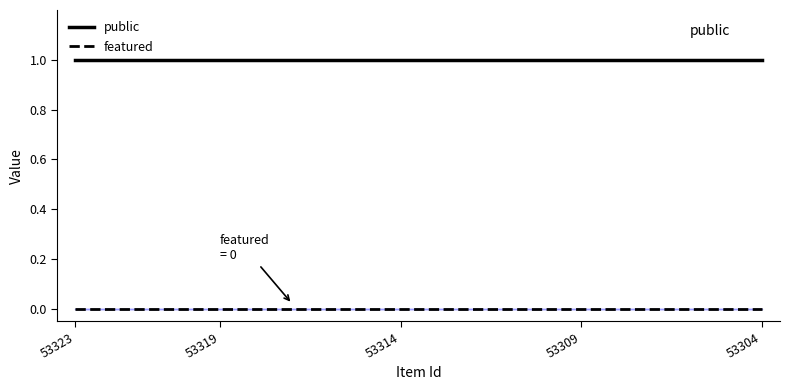

List the series in order of their peak value, highest first.

public, featured